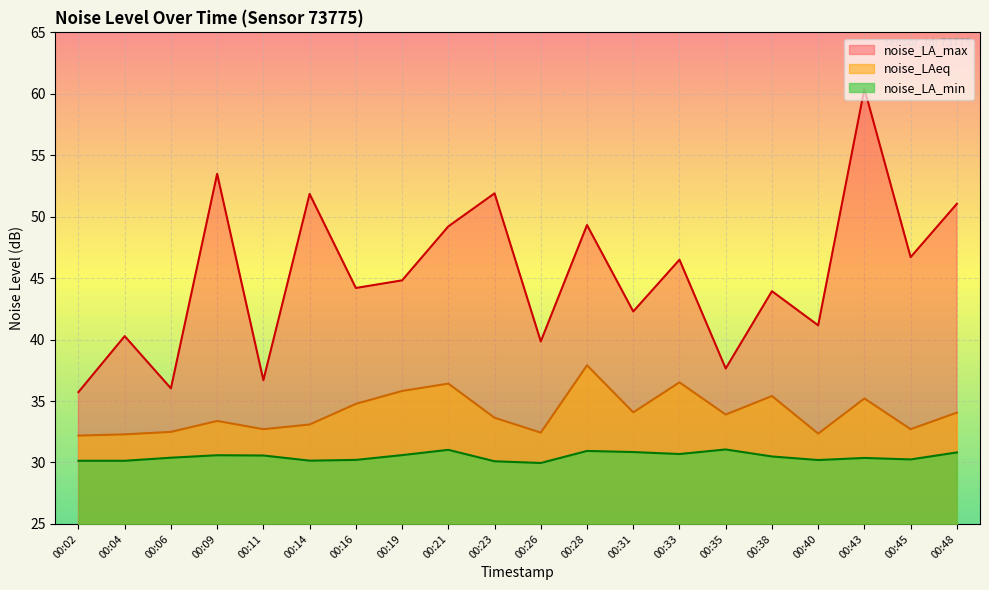

Which series has the largest range (max minus min)?

noise_LA_max